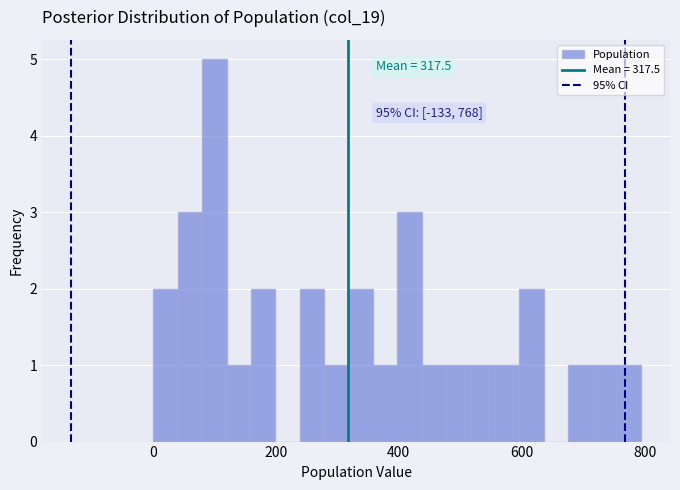

Around what value on the x-axis is the tallest bar? Give the approximate position of its centre, as read against the axis.

100